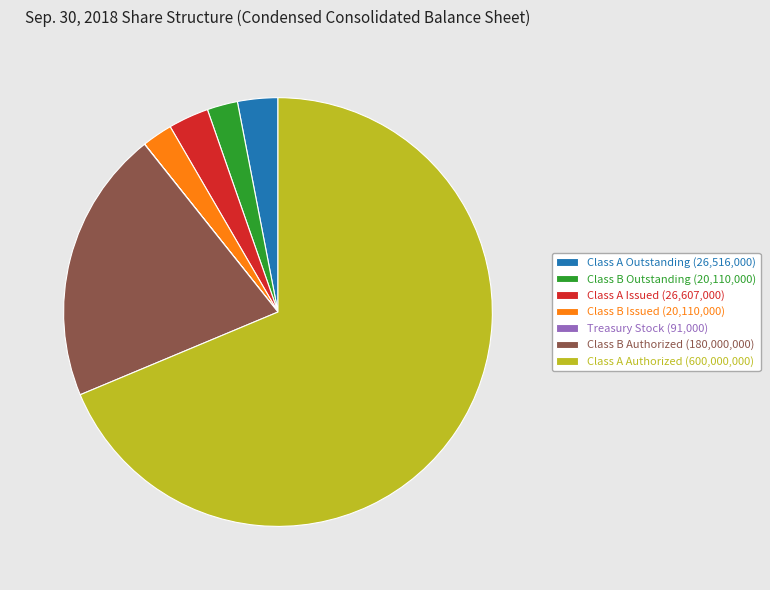

Which category has the biggest portion of the pie?

Class A Authorized (600,000,000)